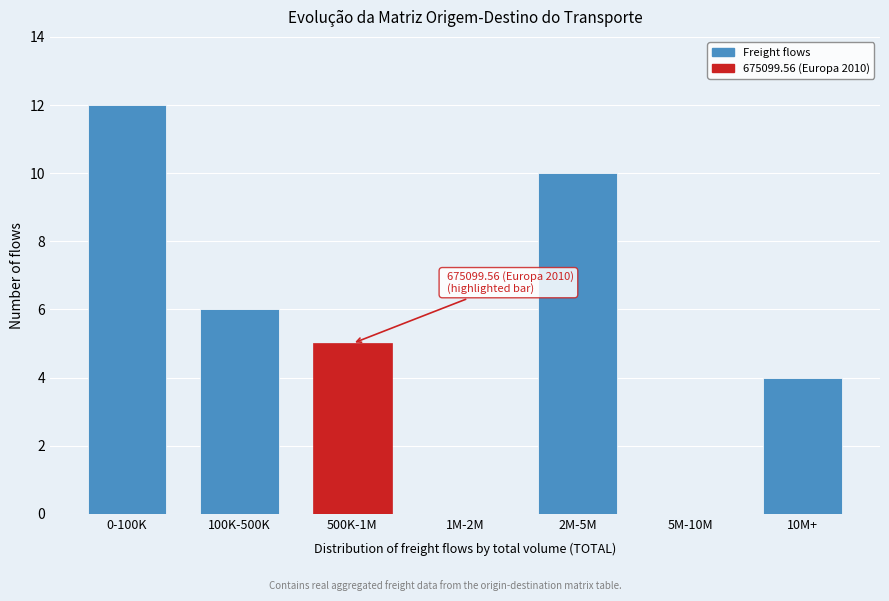

Reading left to right, what are all the values shown in this chart?

0-100K=12	100K-500K=6	500K-1M=5	1M-2M=0	2M-5M=10	5M-10M=0	10M+=4